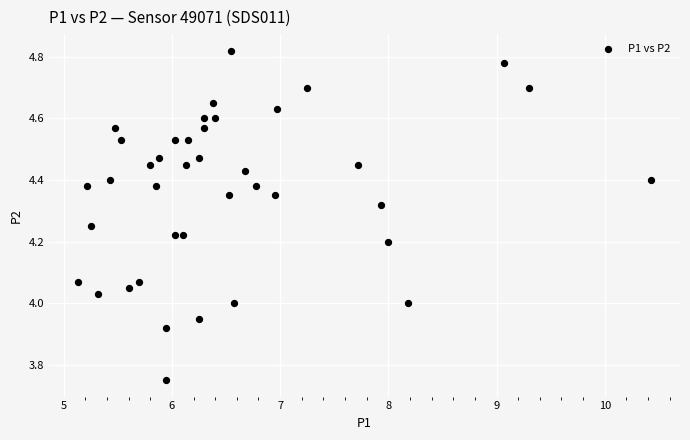

What is the range of X values (max minus min)?

5.3